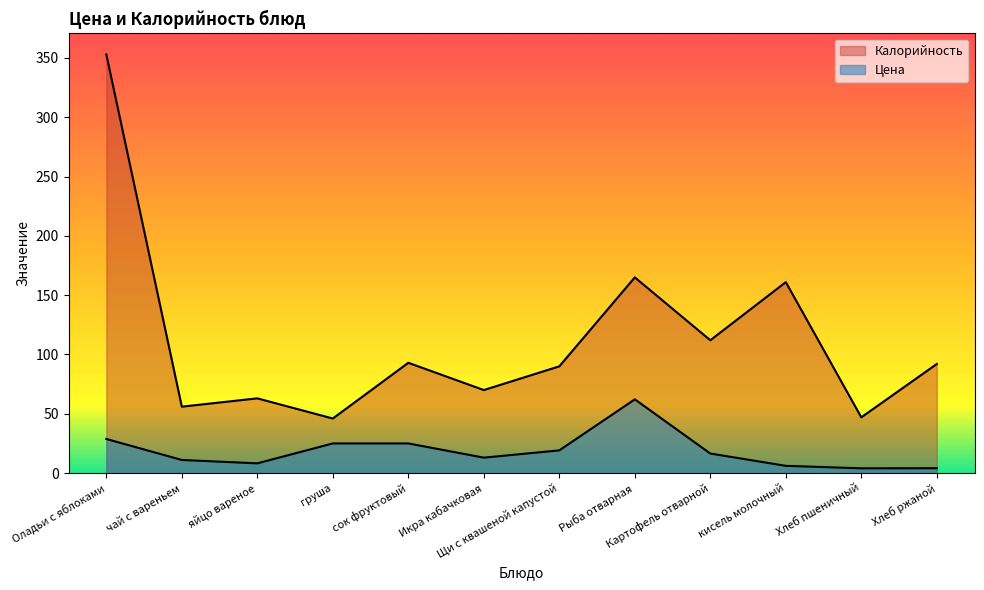

How many lines are shown in the chart?

2